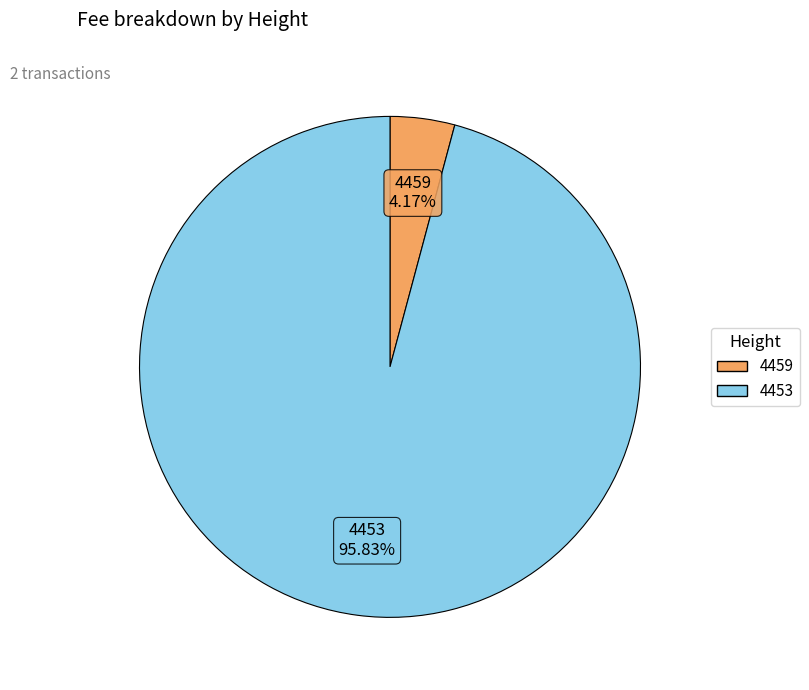

Count the number of slices in the pie.

2